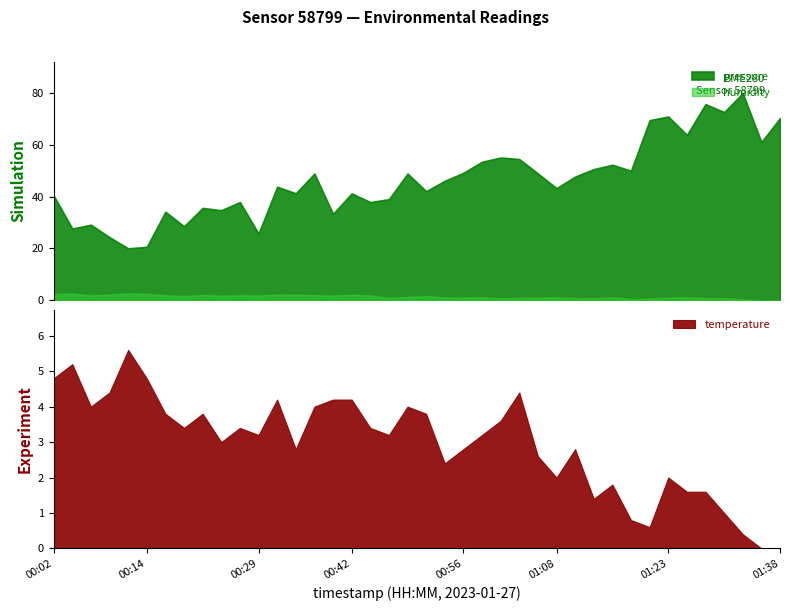

True or false: temperature has more than 2 interior local peaks.

True